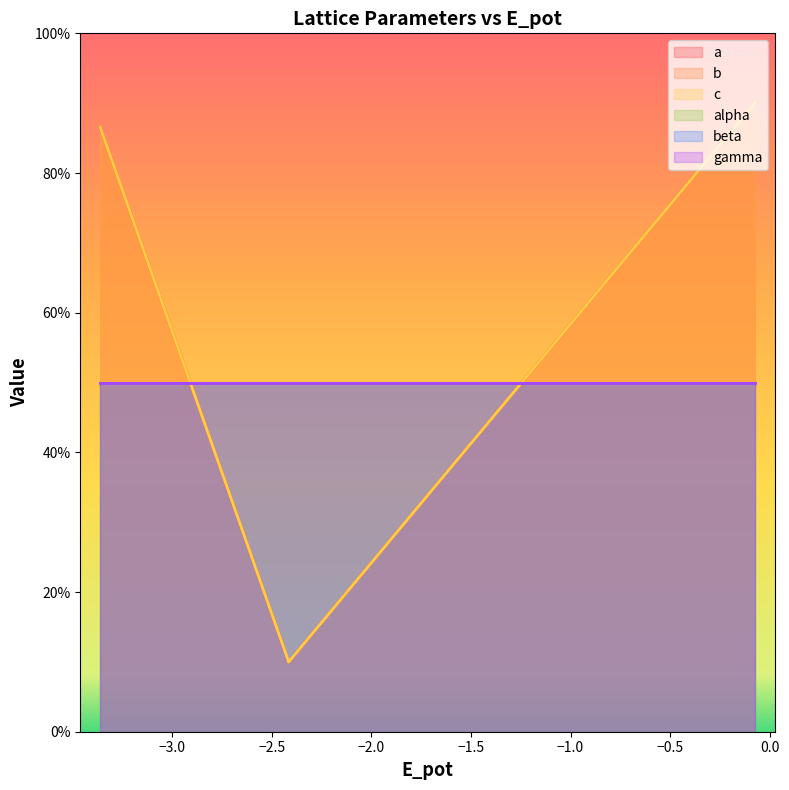

What is the sum of all c values?

206.6